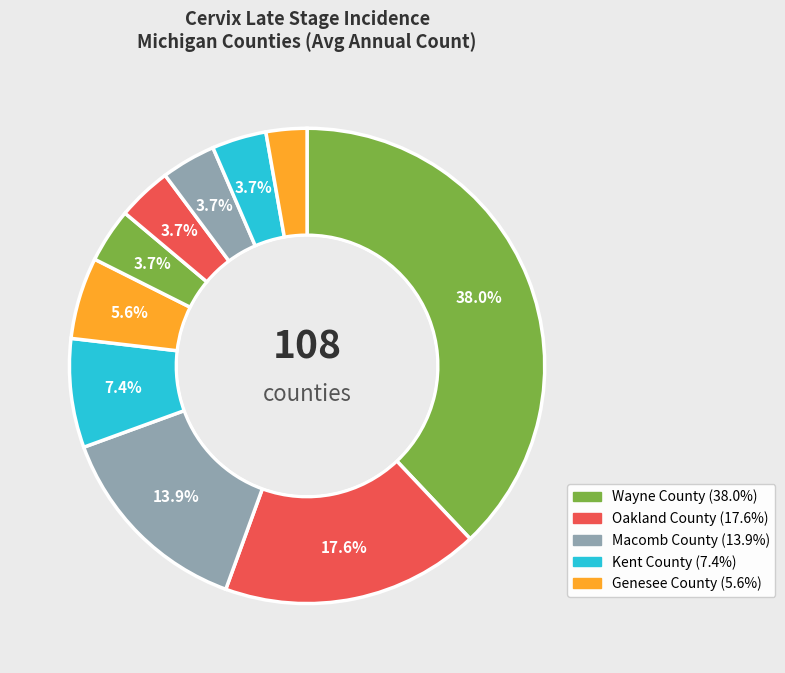

Is there any slice that represents more than half of the pie?

No